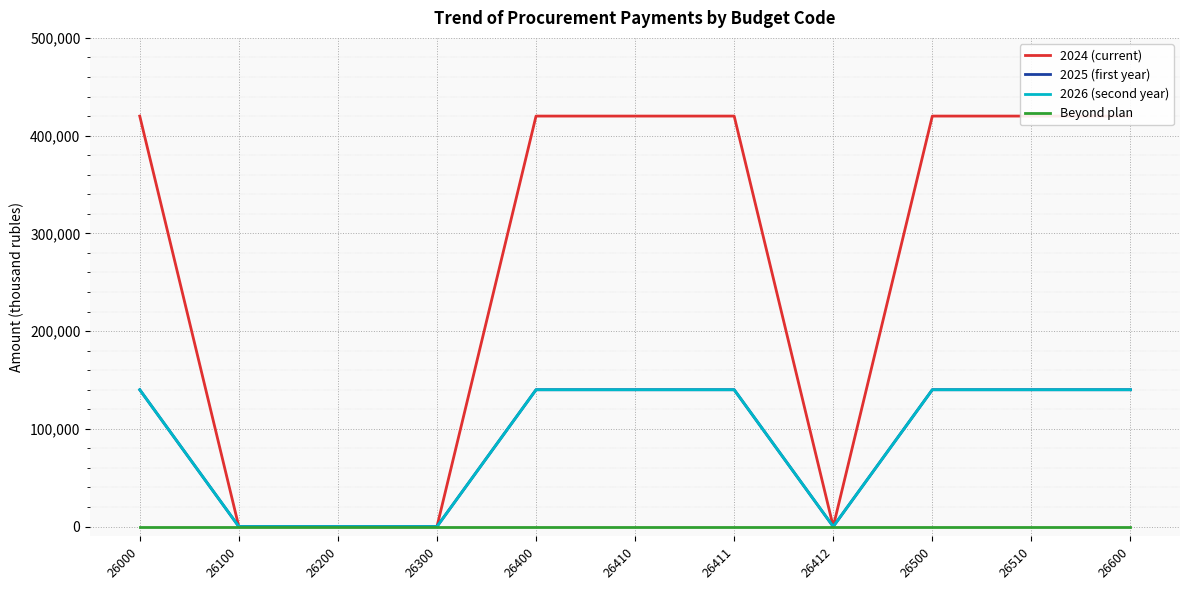

List the series in order of their peak value, highest first.

2024 (current), 2025 (first year), 2026 (second year), Beyond plan